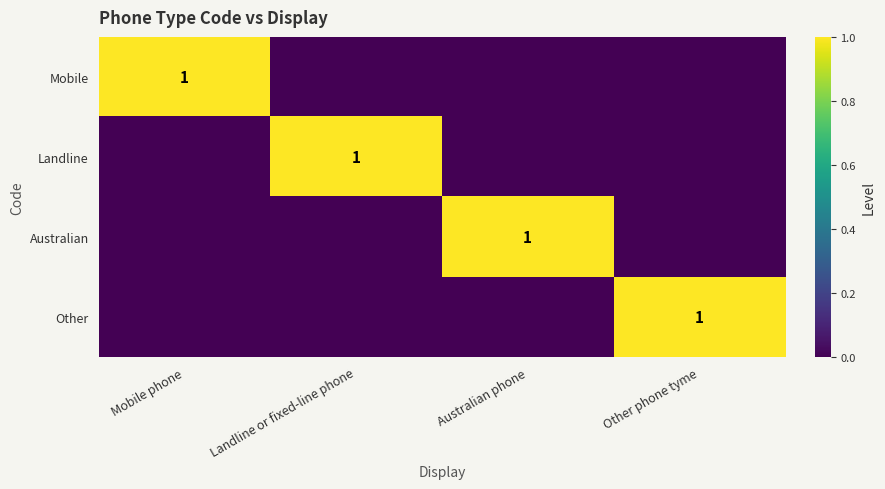

Is it true that Australian equals 1 at Australian phone?

True